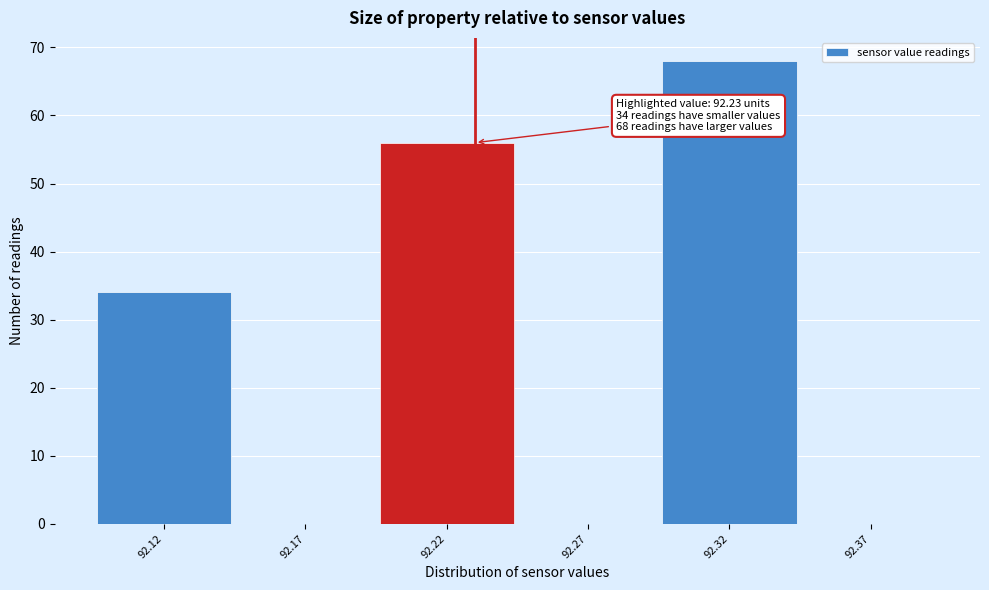

Which range on the x-axis has the tallest bar?

92.295 to 92.345